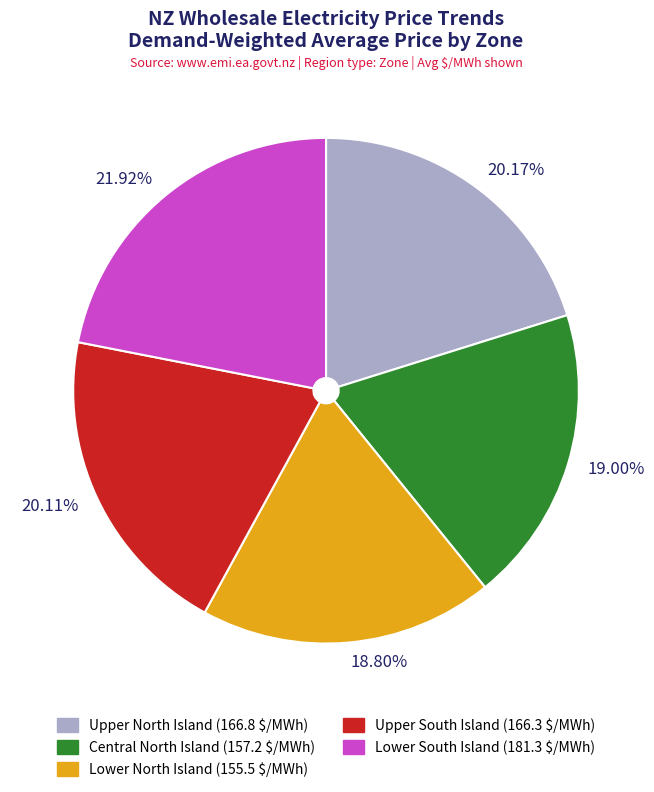

What portion of the pie excludes Upper South Island?

79.9%